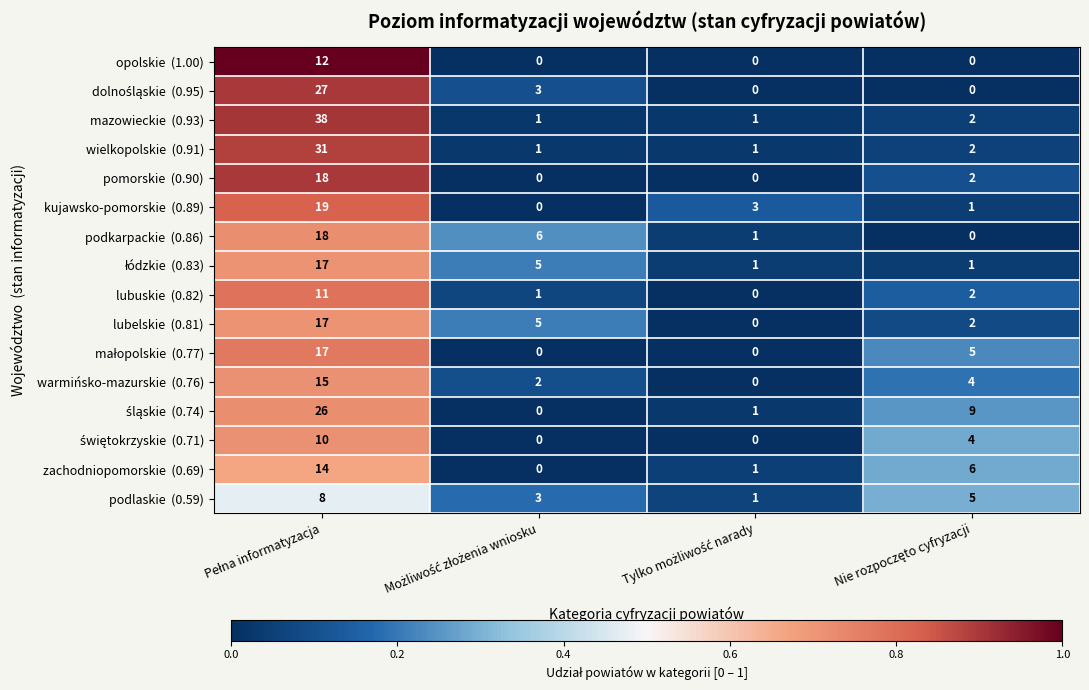

What is the maximum value shown in the chart?

38